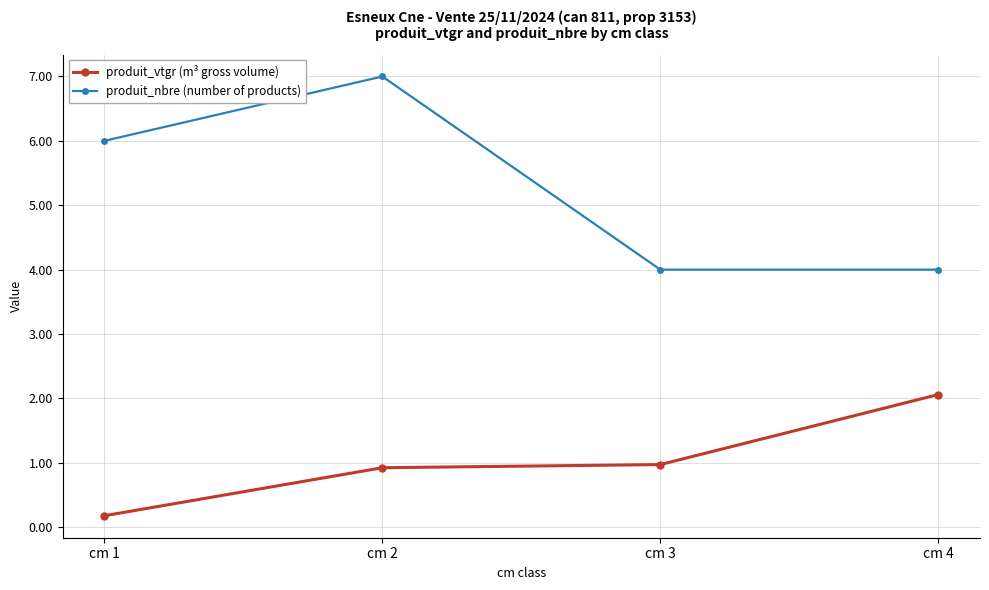

Reading left to right, transcribe all the data shown in this chart.

produit_vtgr (m³ gross volume): 0.2	0.9	1.0	2.1
produit_nbre (number of products): 6.0	7.0	4.0	4.0